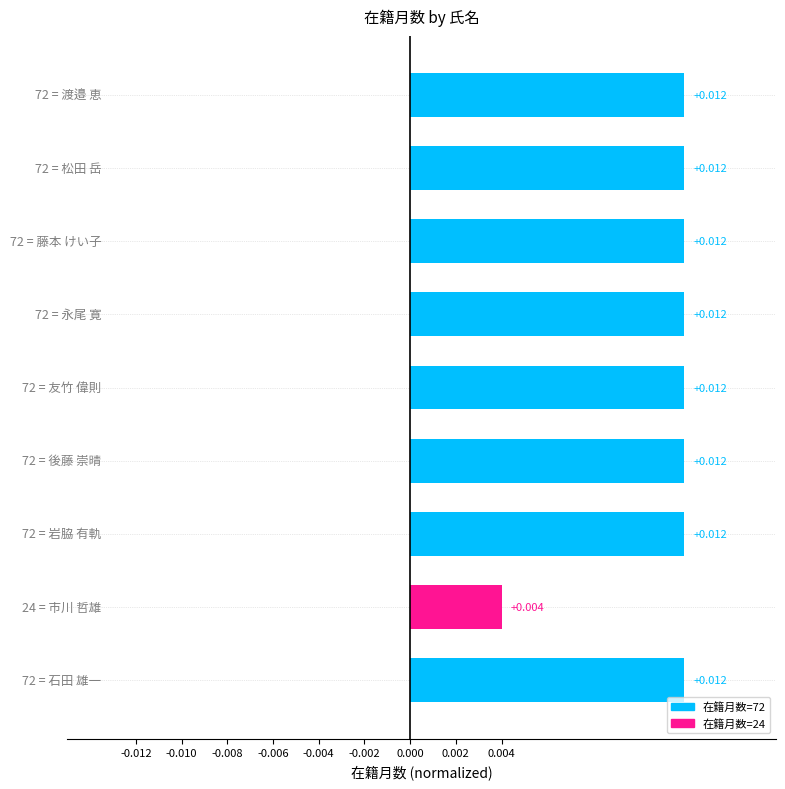

At which label is the value closest to 0?

市川 哲雄